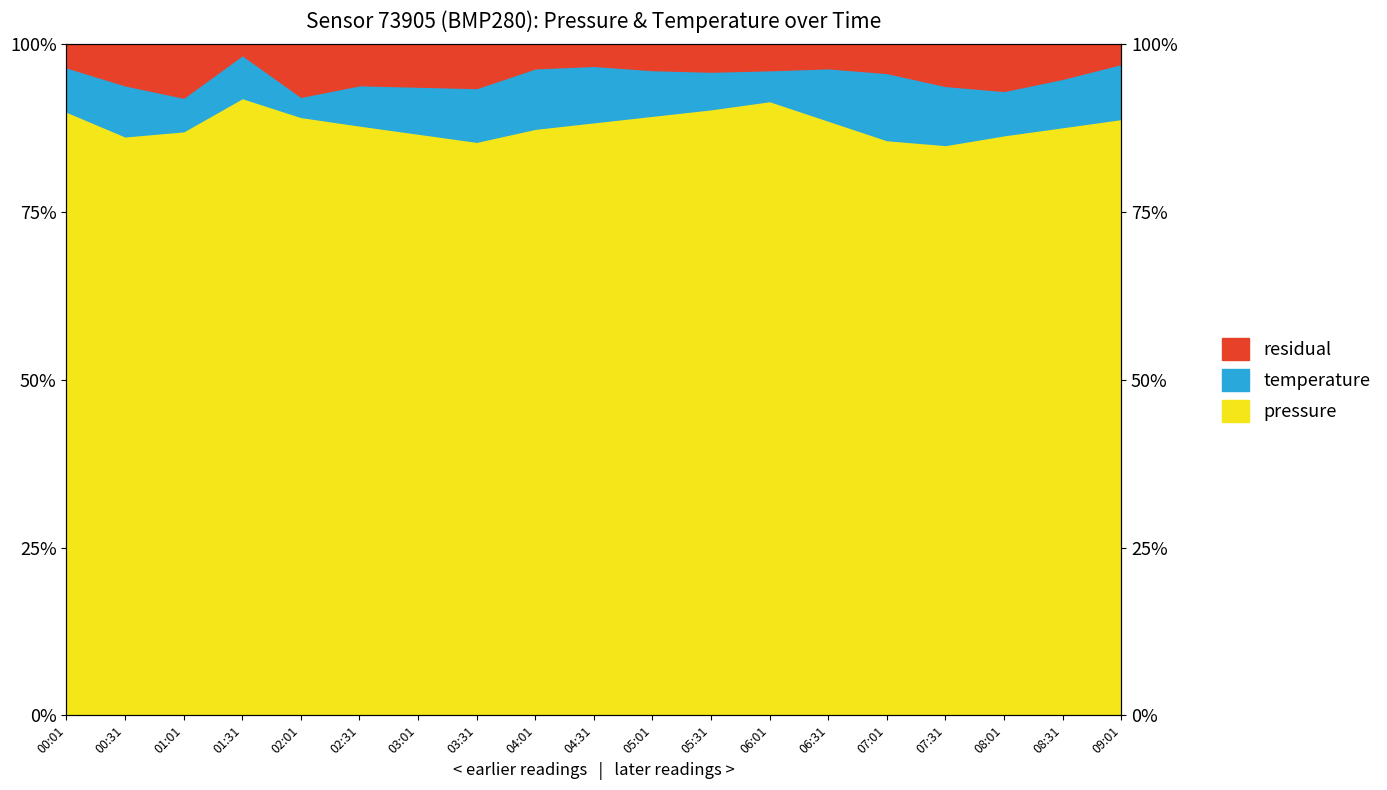

What is the label of the 3rd point from the right?

08:01